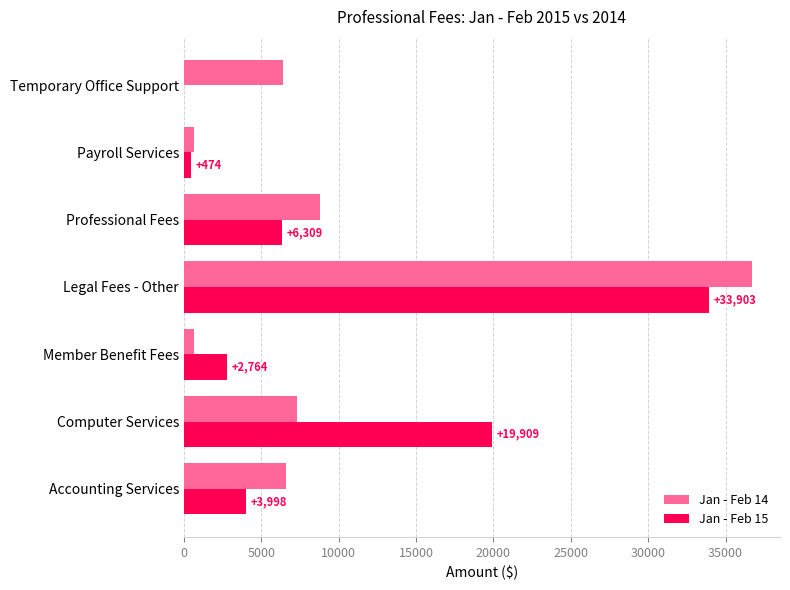

At which category is the sum across all series the highest?

Legal Fees - Other